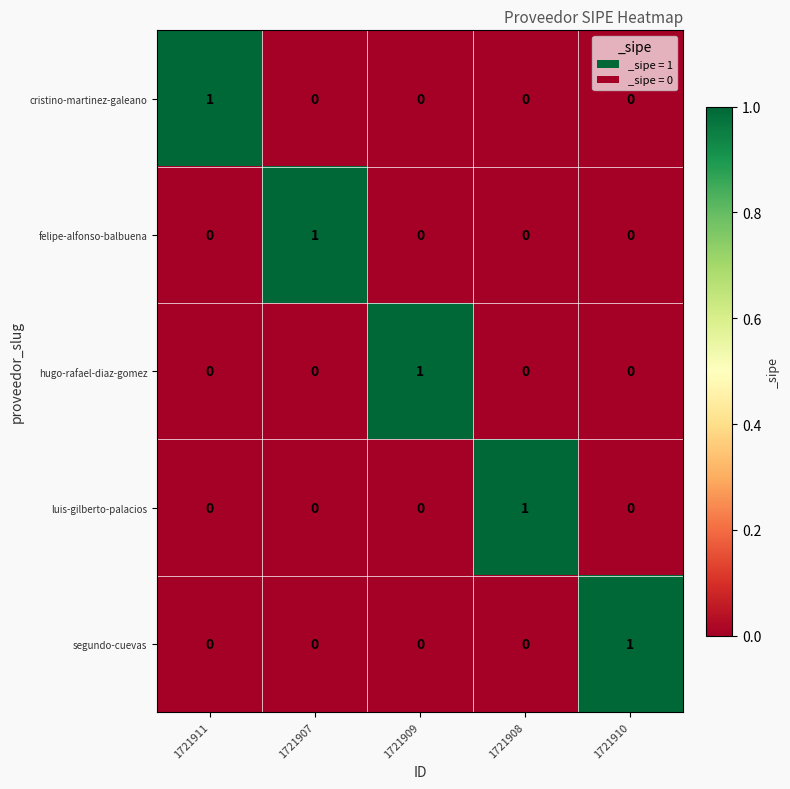

The felipe-alfonso-balbuena series shows 0 at 1721909. True or false?

True